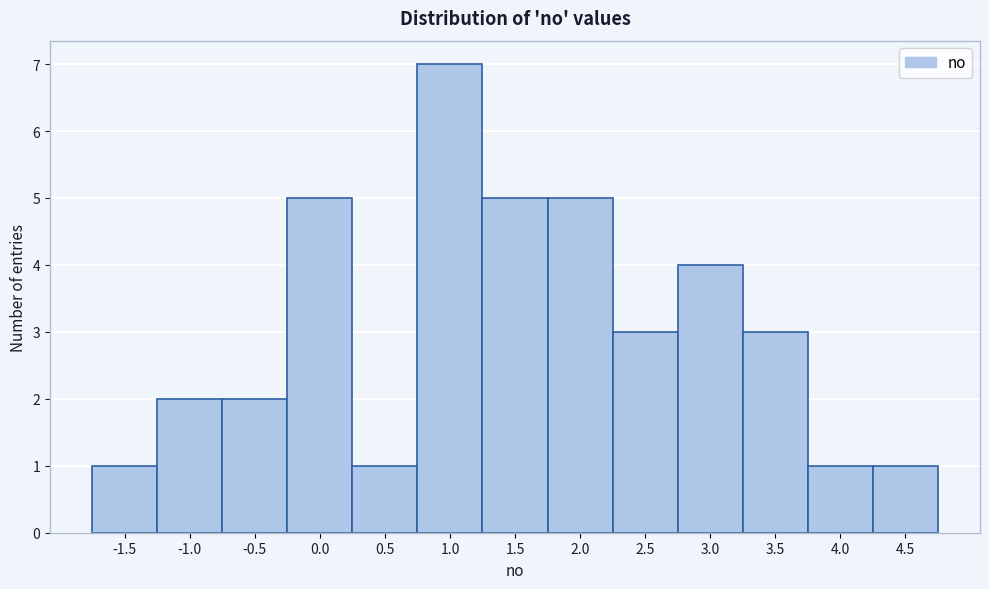

Reading left to right, list all the values displayed in this chart.

1	2	2	5	1	7	5	5	3	4	3	1	1